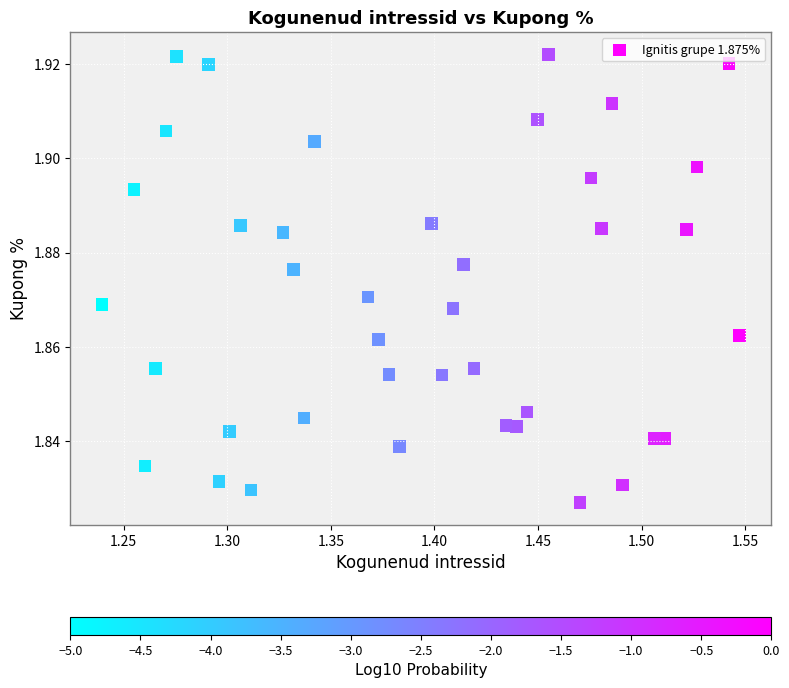

What is the range of X values (max minus min)?

0.3